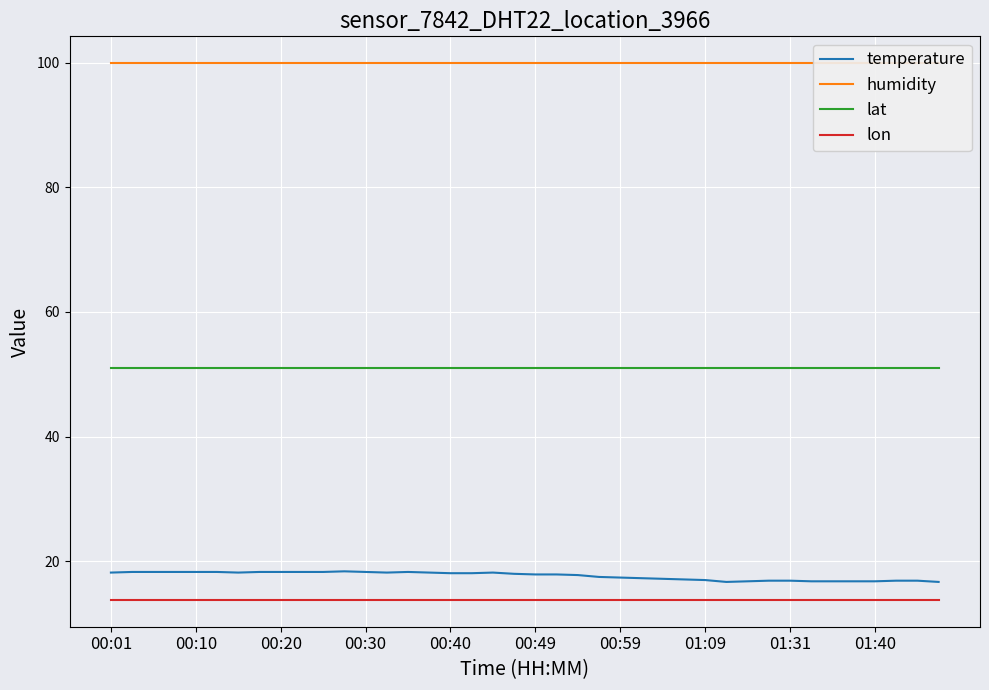

At how many categories does at least one series exceed 36?

40